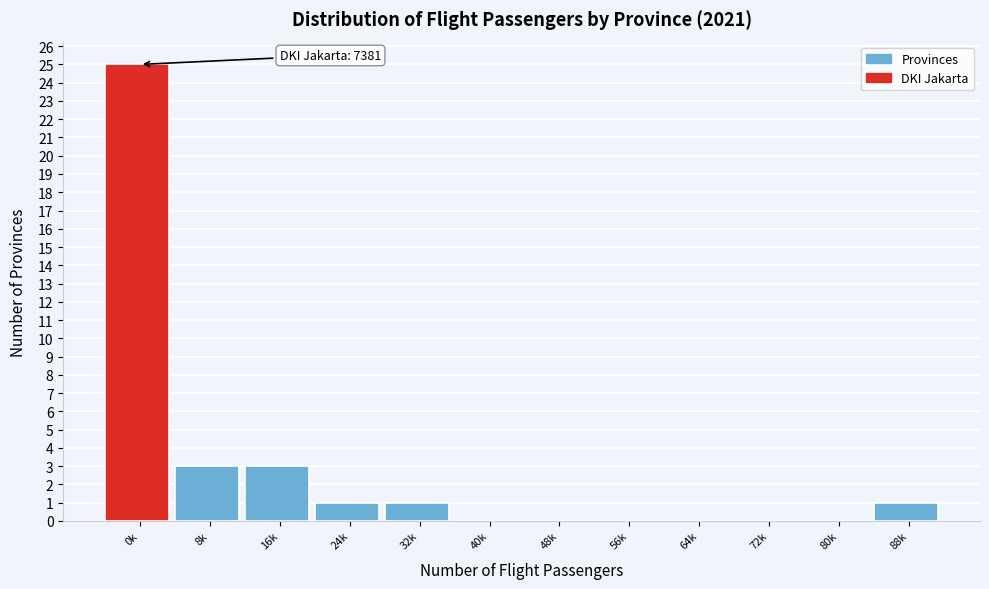

Reading right to left, what are all the values shown in this chart?

88k=1	80k=0	72k=0	64k=0	56k=0	48k=0	40k=0	32k=1	24k=1	16k=3	8k=3	0k=25